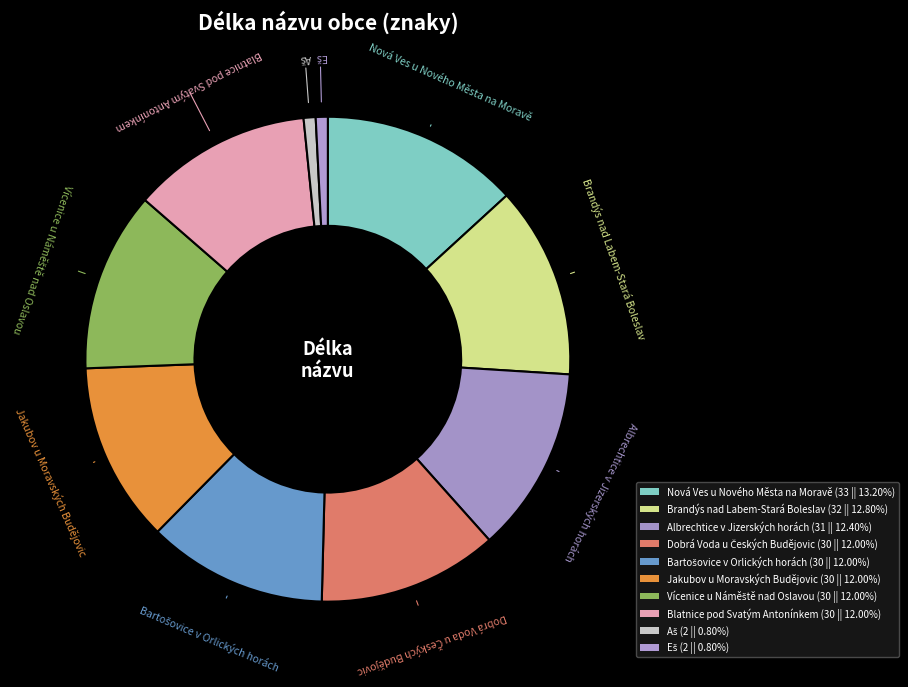

True or false: Brandýs nad Labem-Stará Boleslav accounts for 13% of the total.

True